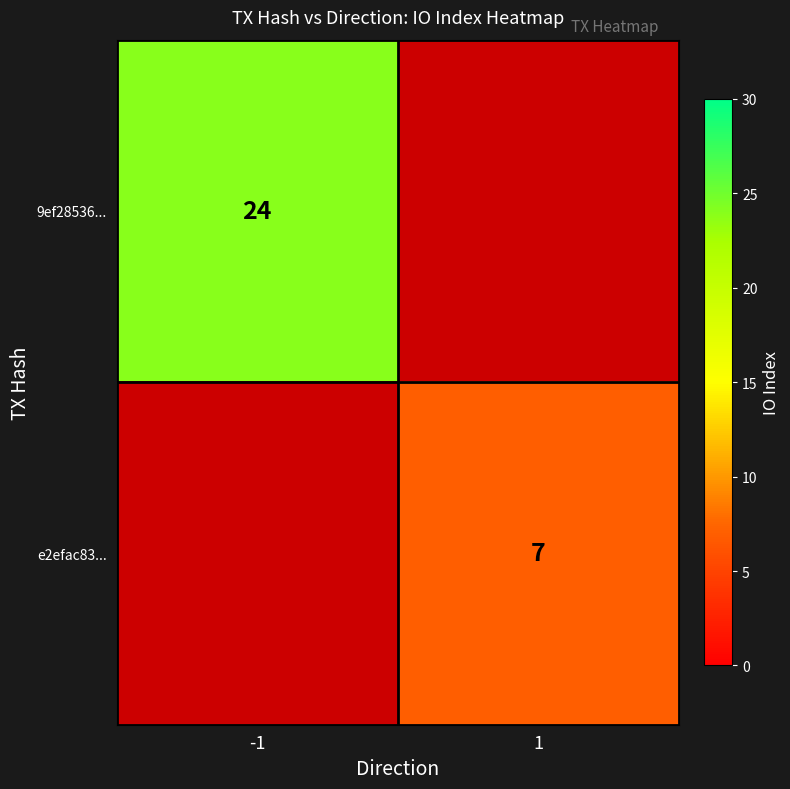

Is it true that e2efac83... equals 7 at 1?

True